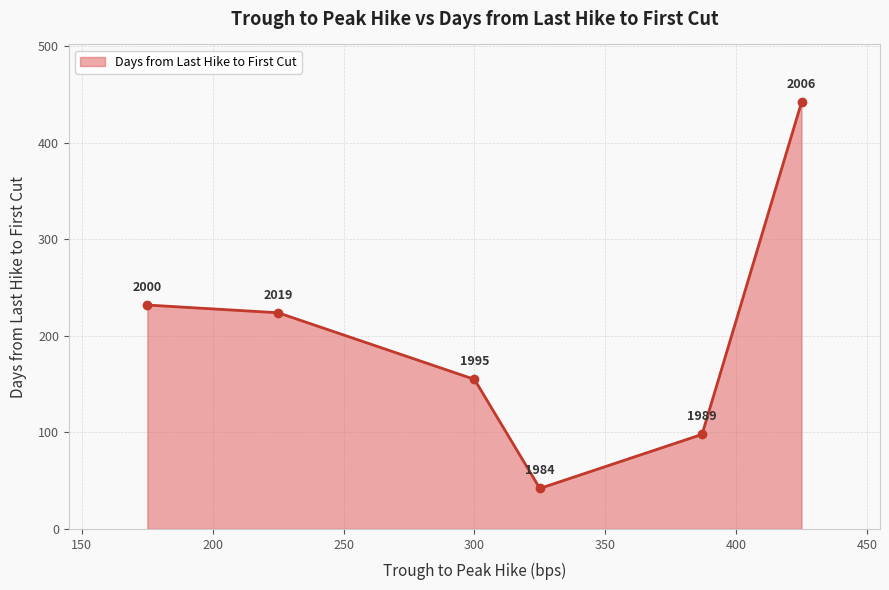

What is the sum of all values?

1193